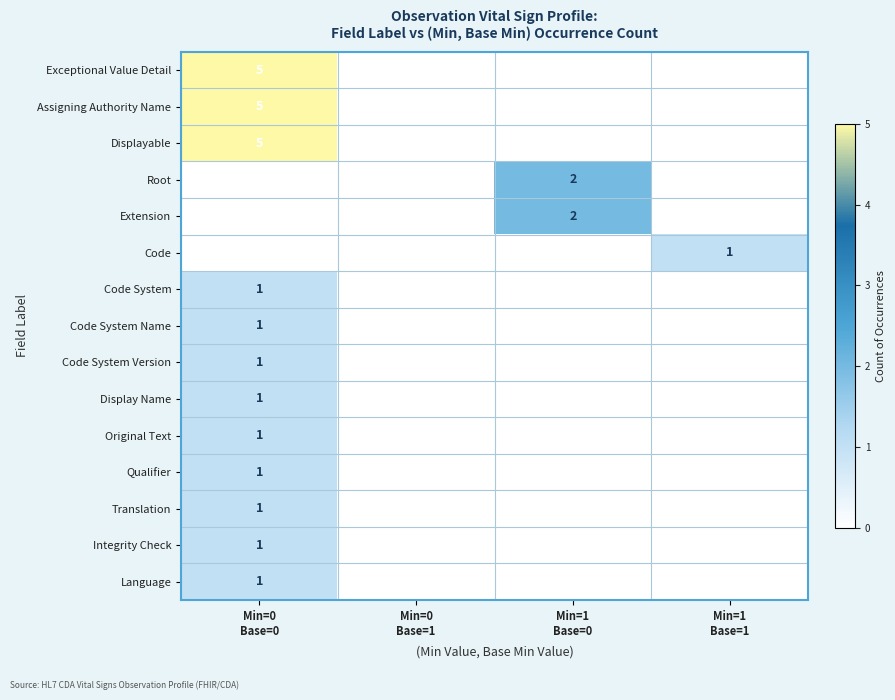

List the labels in order of Code System value, largest first.

Min=0 Base=0, Min=0 Base=1, Min=1 Base=0, Min=1 Base=1